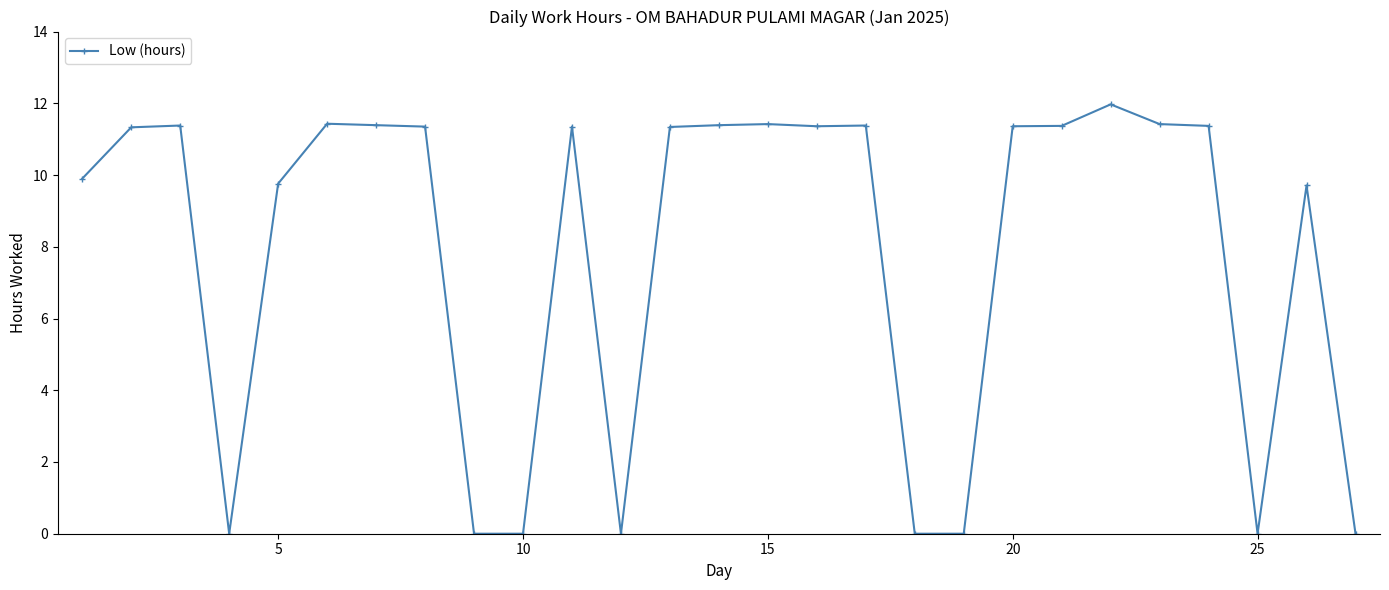

What is the difference between the maximum and second lowest values?

12.0